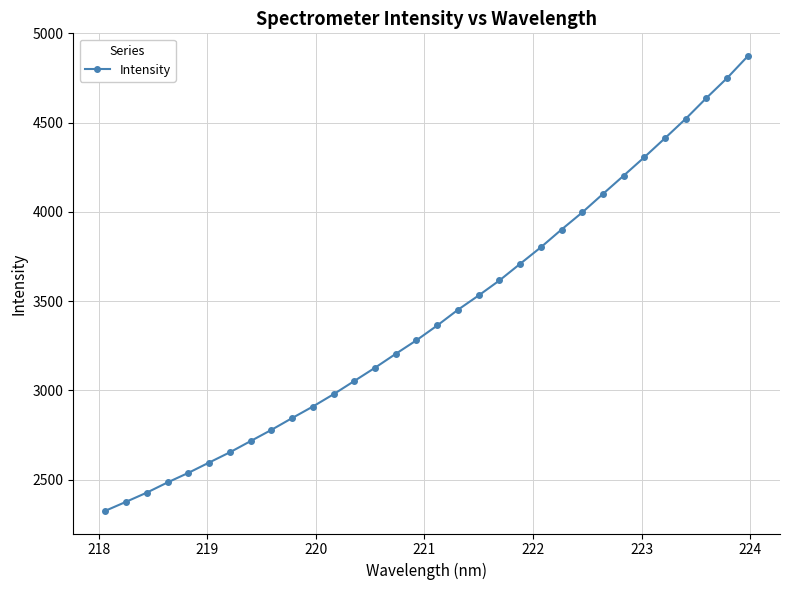

What is the value of the 14th point from the left?

3126.7